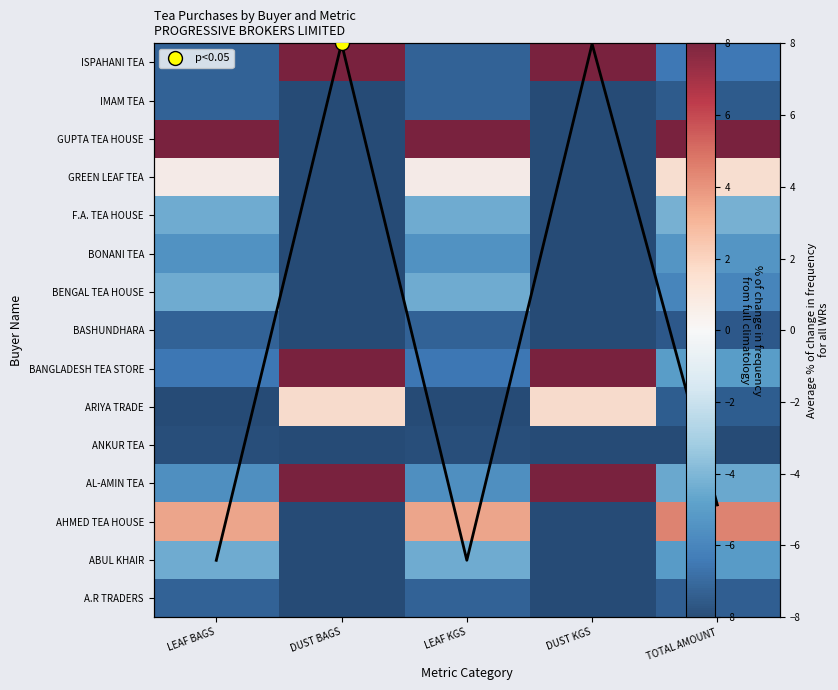

What is the spread (max minus min) of values at TOTAL AMOUNT?

16.0